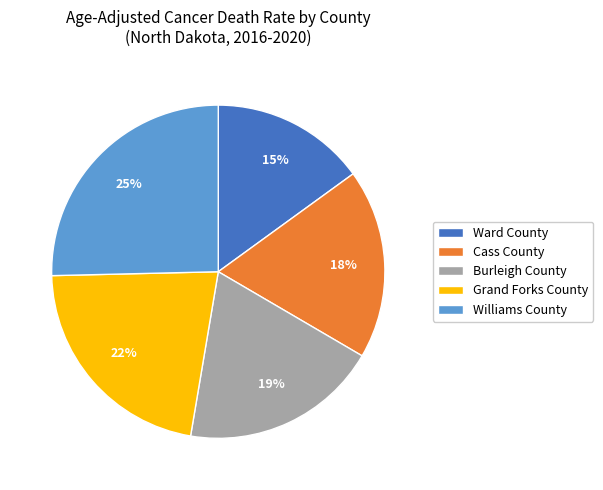

What is the ratio of the value at Ward County to the value at Burleigh County?

0.8